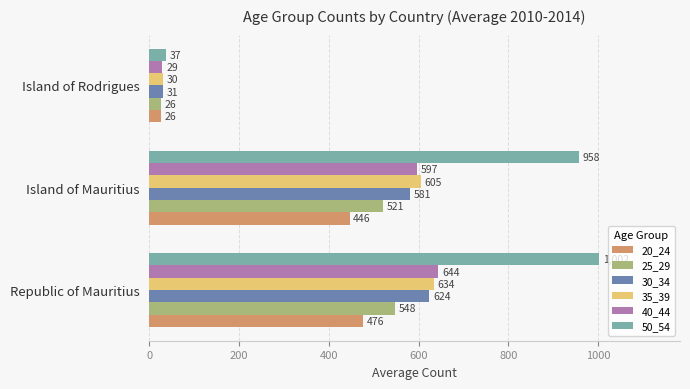

What is the difference between the highest and lowest values at Island of Mauritius?

512